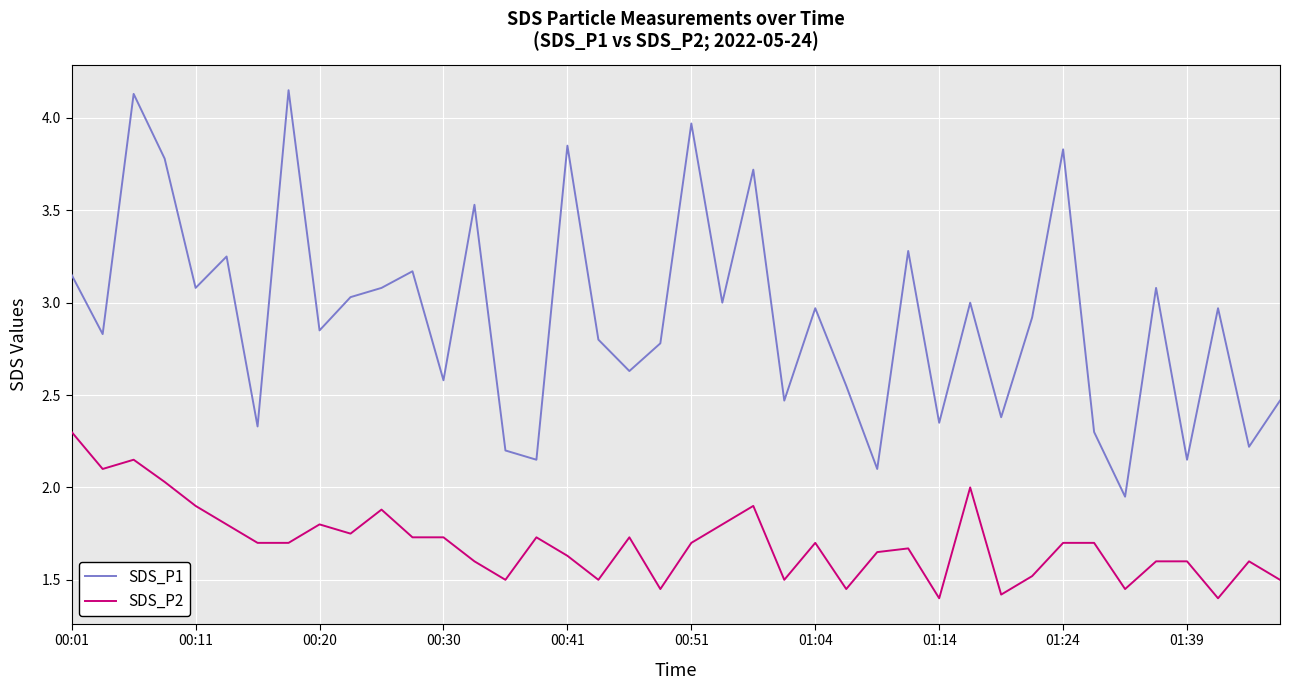

Rank the series by their average value, from highest to lowest.

SDS_P1, SDS_P2